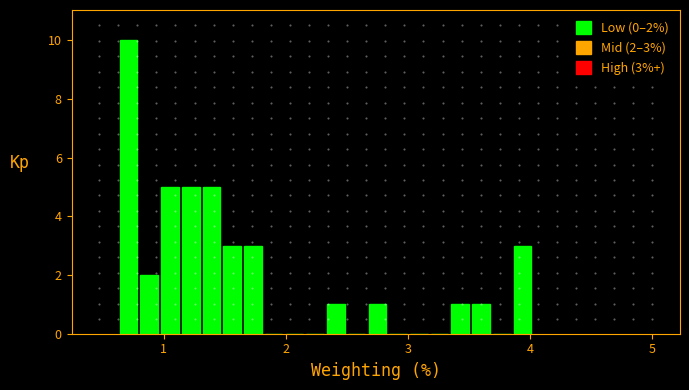

Around what value on the x-axis is the tallest bar? Give the approximate position of its centre, as read against the axis.

0.7